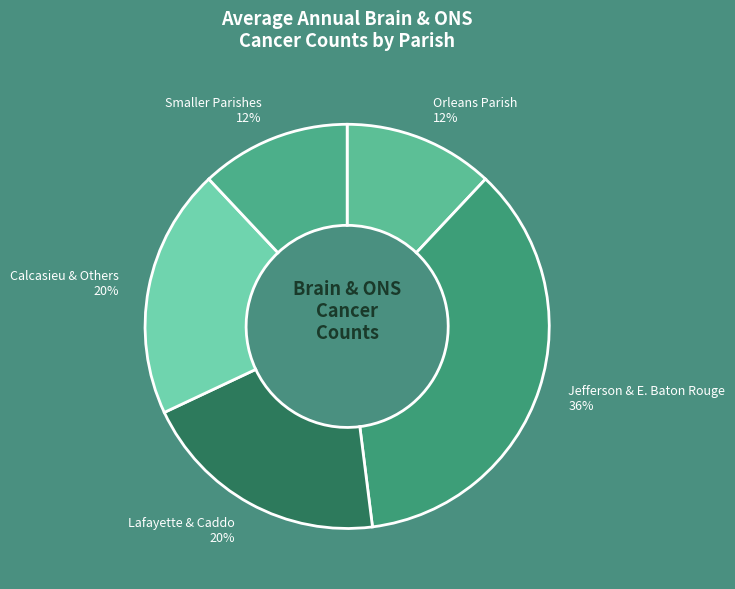

Which has a higher value, Calcasieu & Others or Smaller Parishes?

Calcasieu & Others